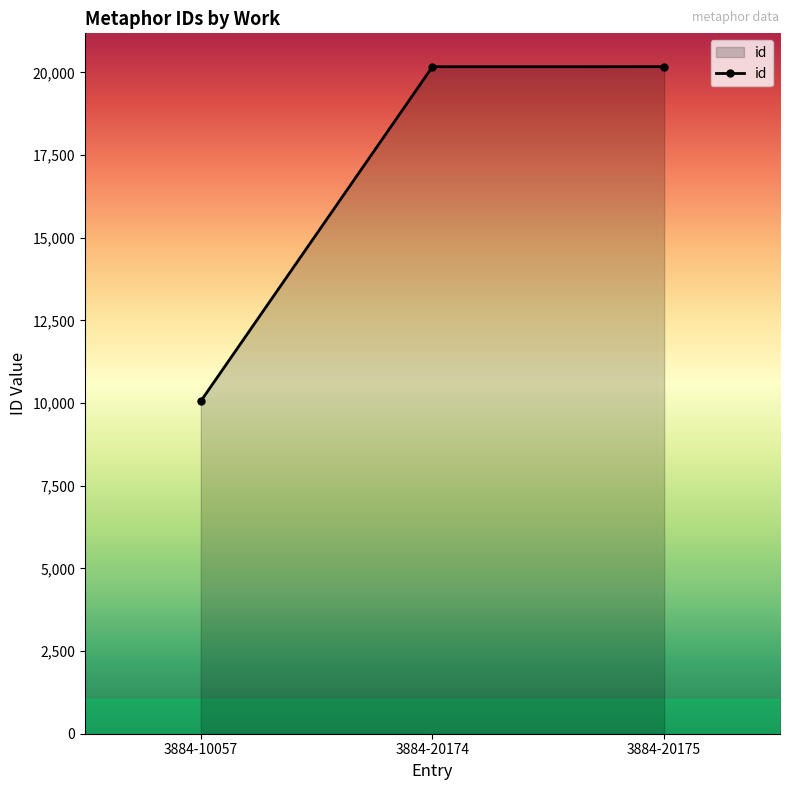

What is the value of the 1st point from the left?

10057